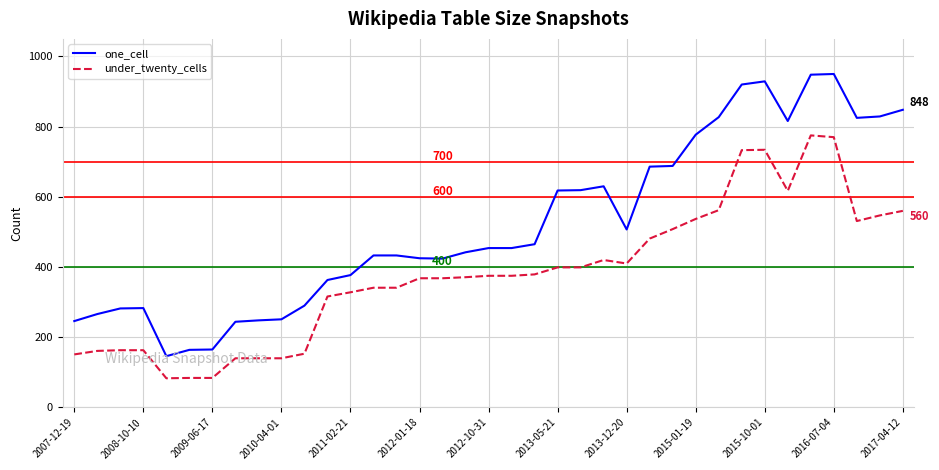

True or false: one_cell and under_twenty_cells intersect in this chart.

False